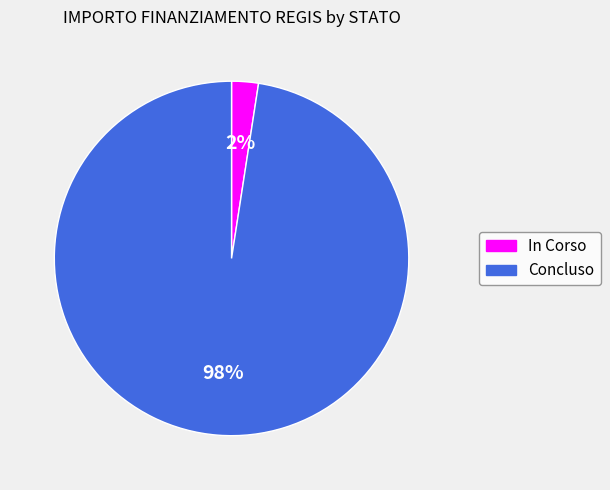

To the nearest percent, what percentage of the pie is Concluso?

98%